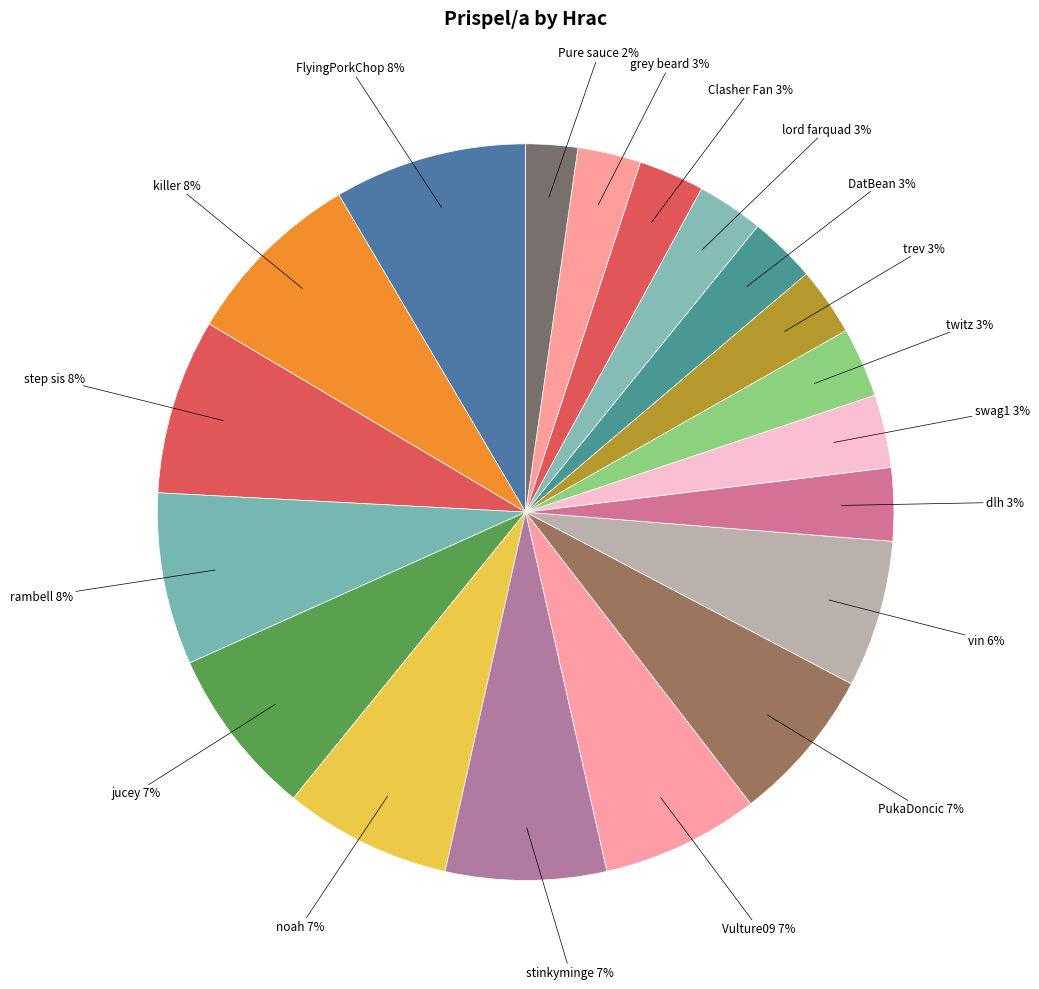

How many slices are in this pie chart?

19